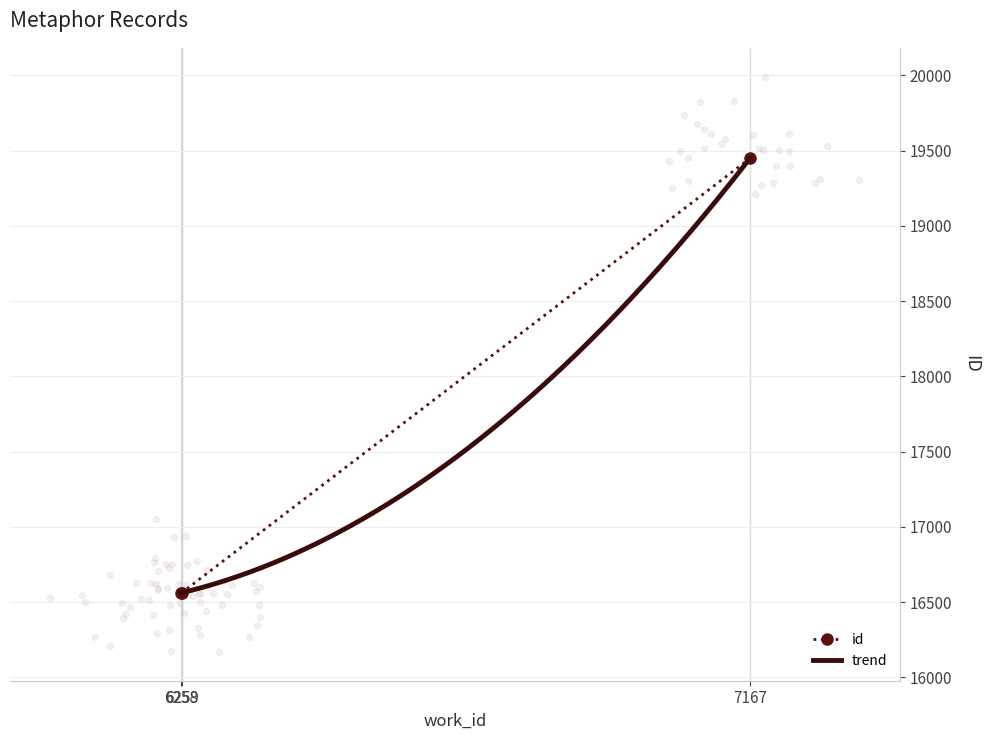

Between 6259 and 6258, which is larger?

6259